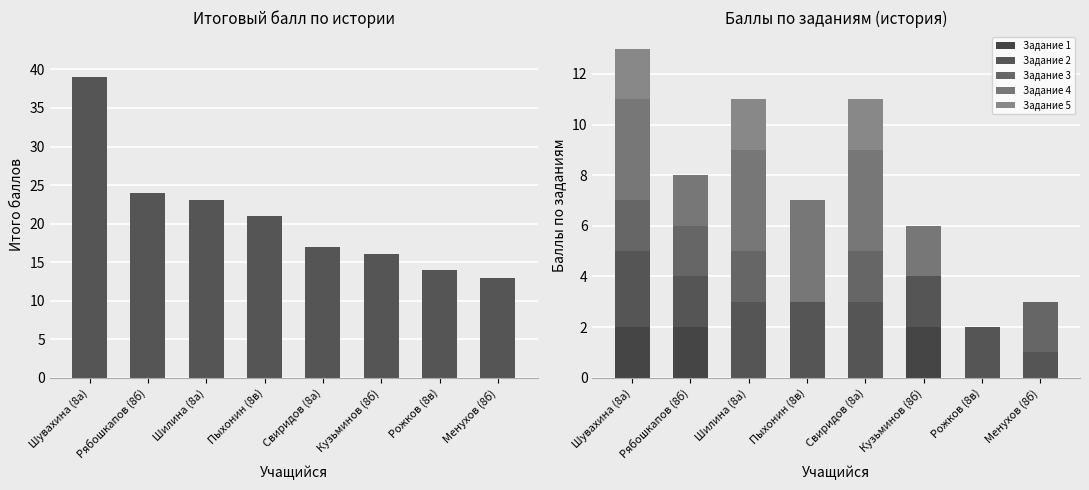

What is the difference between the Задание 1 values at Шилина (8а) and Рябошкапов (8б)?

2